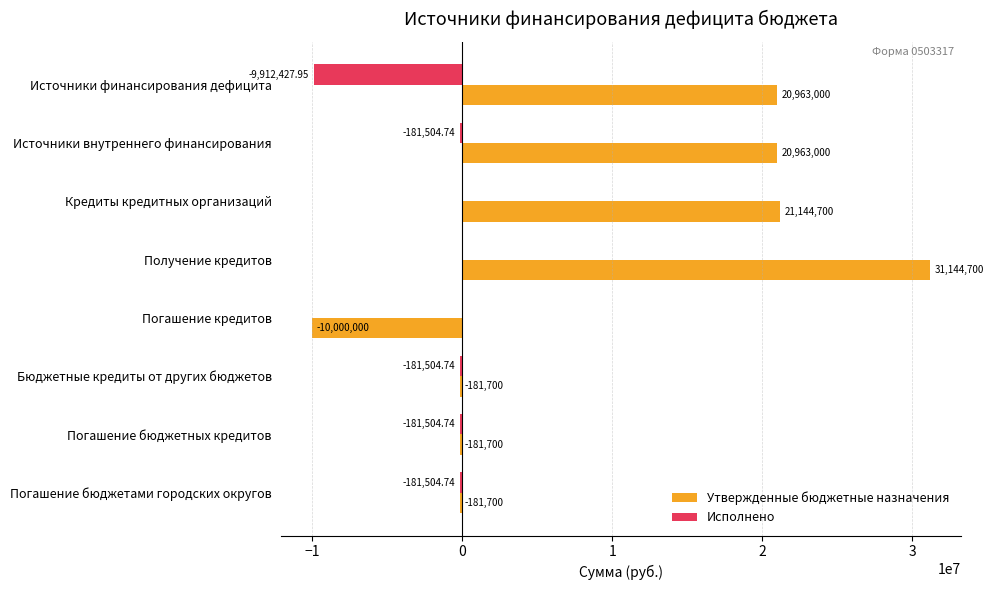

Between Получение кредитов and Погашение бюджетных кредитов, which series saw the biggest shift?

Утвержденные бюджетные назначения